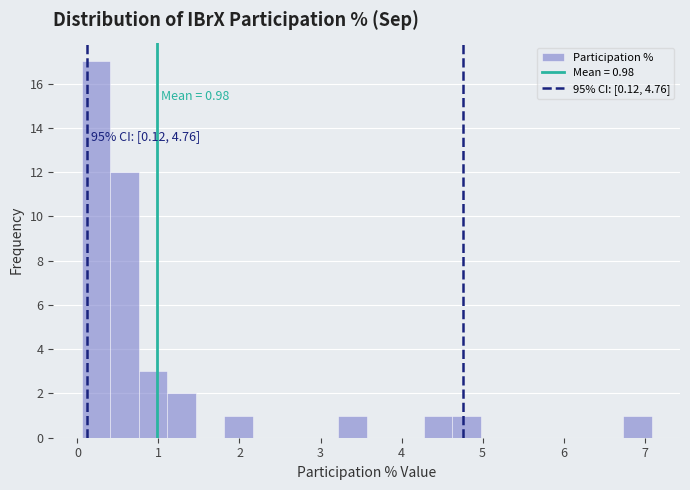

Around what value on the x-axis is the tallest bar? Give the approximate position of its centre, as read against the axis.

0.2